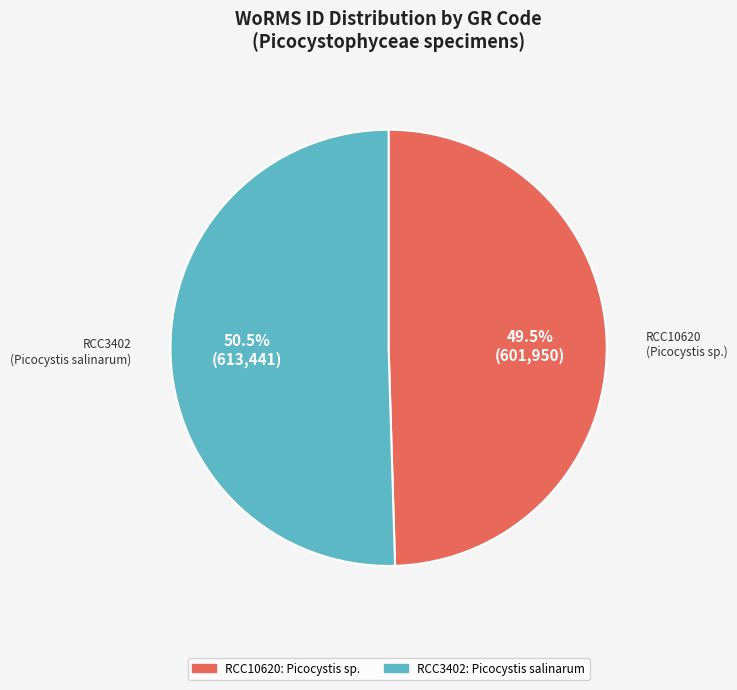

What percentage is NOT represented by RCC3402?

49.5%